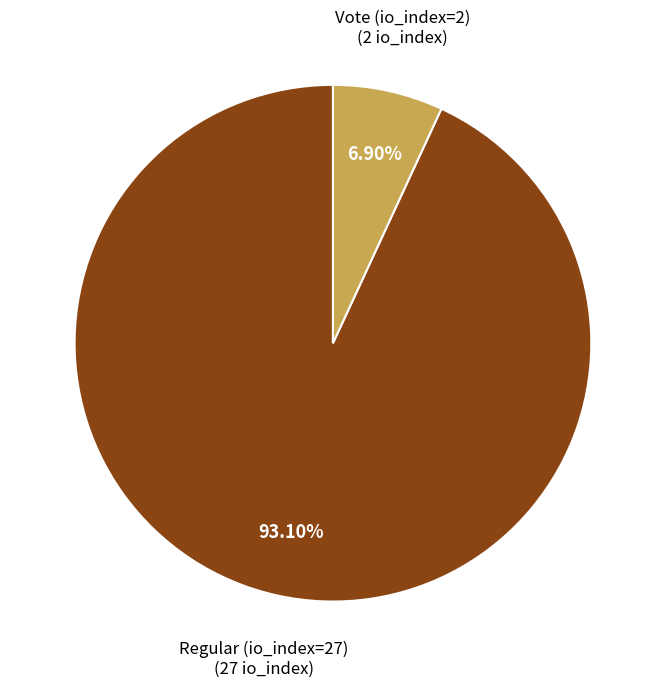

How many segments does this pie chart have?

2